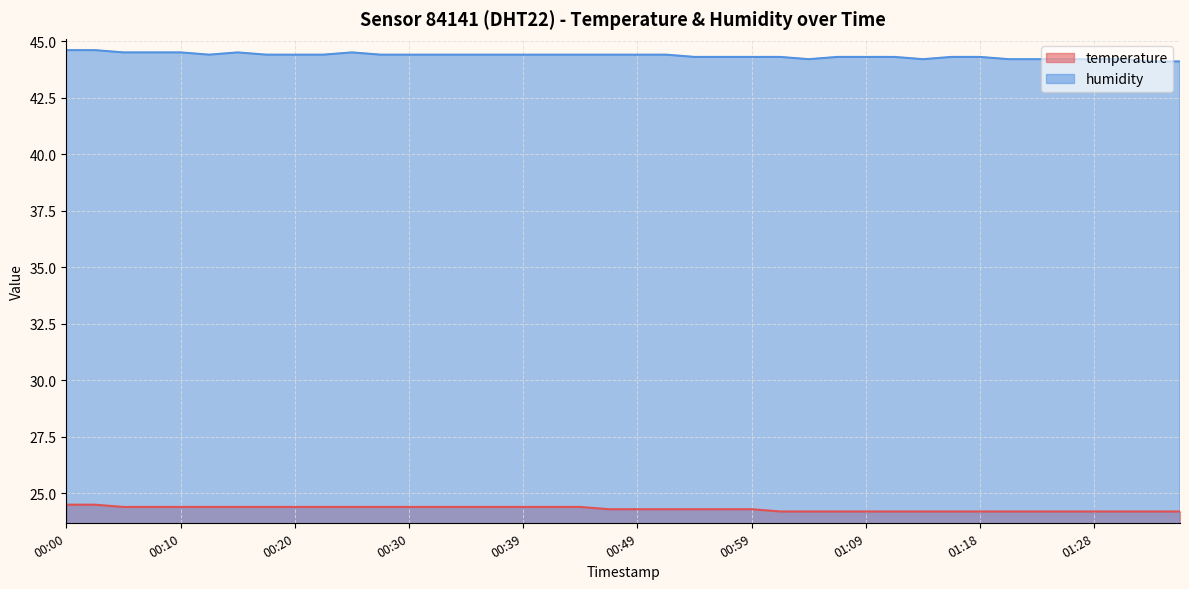

Count the humidity values in the range 44 to 45.

40